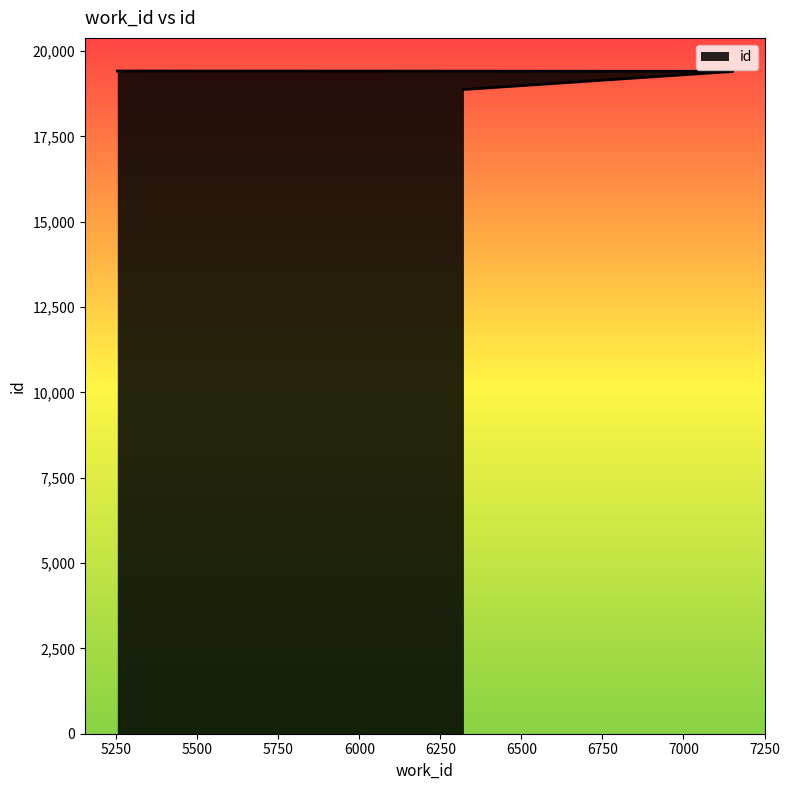

What is the change in value from 7152 to 5253?

+8